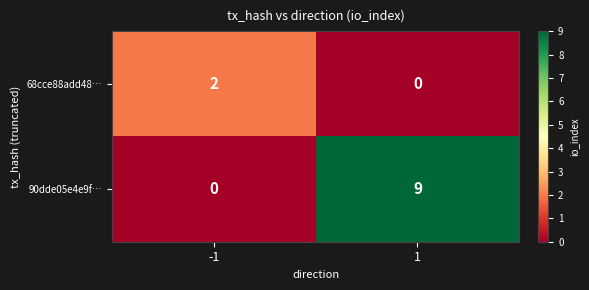

Which series has the largest total across all categories?

90dde05e4e9f…